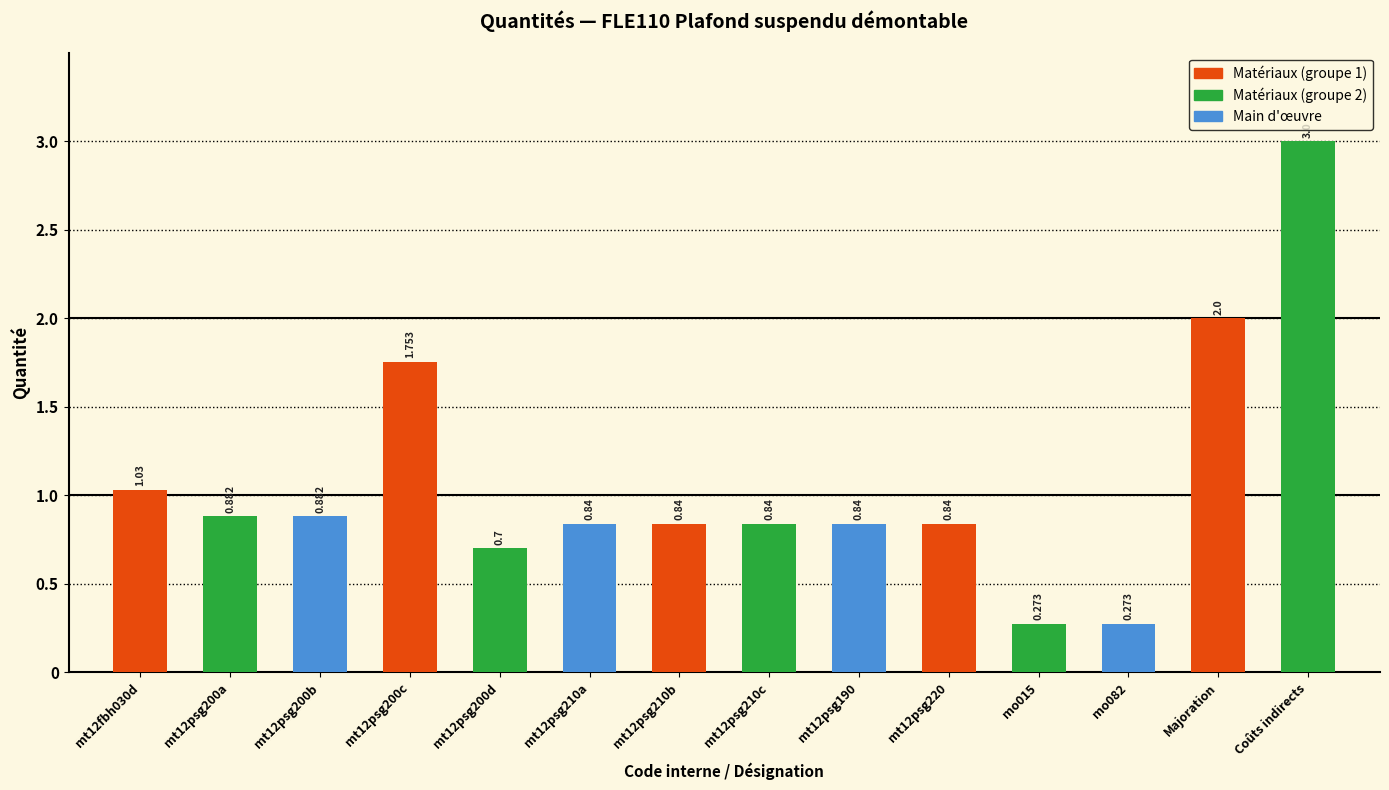

Which label corresponds to the largest value in the chart?

Coûts indirects